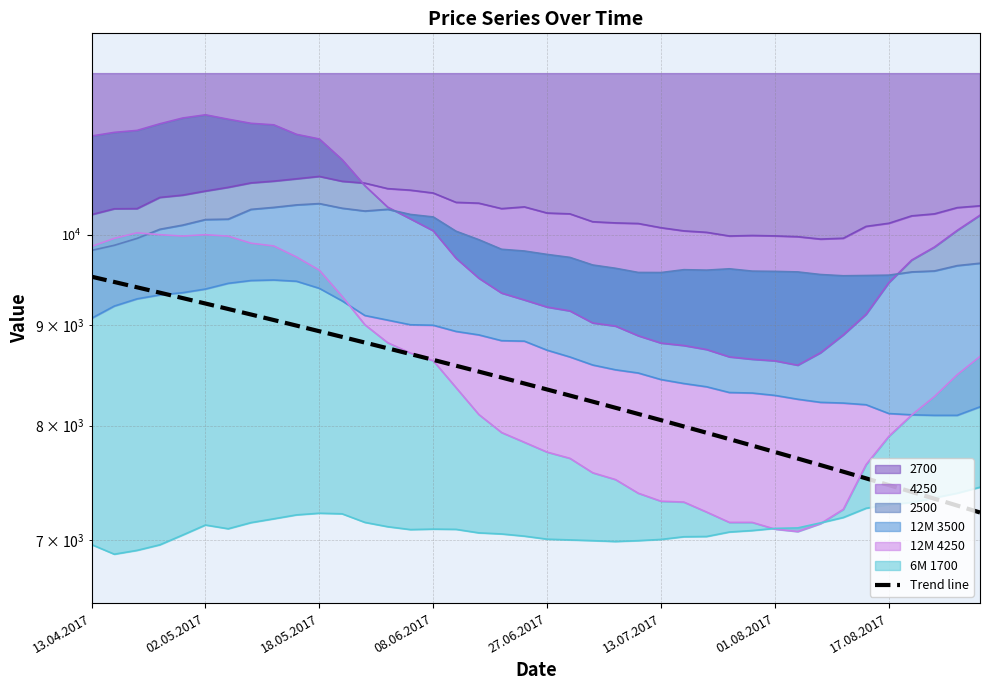

At which category does the chart reach its minimum across all series?

39